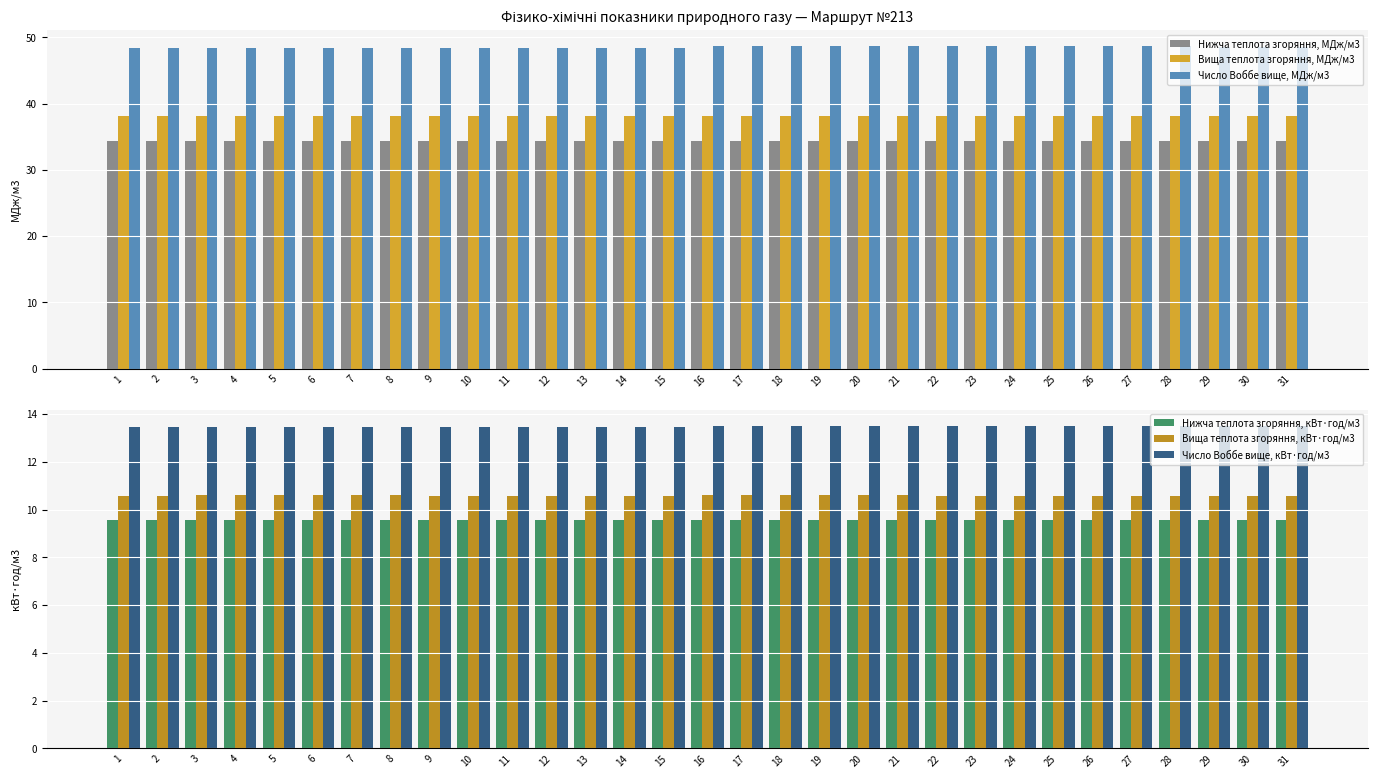

Reading left to right, transcribe all the data shown in this chart.

Нижча теплота згоряння, МДж/м3: 1=34.4	2=34.4	3=34.4	4=34.4	5=34.4	6=34.4	7=34.4	8=34.4	9=34.4	10=34.4	11=34.4	12=34.4	13=34.4	14=34.4	15=34.4	16=34.4	17=34.4	18=34.4	19=34.4	20=34.4	21=34.4	22=34.4	23=34.4	24=34.4	25=34.4	26=34.4	27=34.4	28=34.4	29=34.4	30=34.4	31=34.4
Вища теплота згоряння, МДж/м3: 1=38.1	2=38.1	3=38.1	4=38.1	5=38.1	6=38.1	7=38.1	8=38.1	9=38.1	10=38.1	11=38.1	12=38.1	13=38.1	14=38.1	15=38.1	16=38.1	17=38.1	18=38.1	19=38.1	20=38.1	21=38.1	22=38.1	23=38.1	24=38.1	25=38.1	26=38.1	27=38.1	28=38.1	29=38.1	30=38.1	31=38.1
Число Воббе вище, МДж/м3: 1=48.4	2=48.4	3=48.4	4=48.4	5=48.4	6=48.4	7=48.4	8=48.4	9=48.4	10=48.4	11=48.4	12=48.4	13=48.4	14=48.4	15=48.4	16=48.6	17=48.6	18=48.6	19=48.6	20=48.6	21=48.6	22=48.7	23=48.7	24=48.7	25=48.7	26=48.7	27=48.7	28=48.7	29=48.6	30=48.6	31=48.6
Нижча теплота згоряння, кВт·год/м3: 1=9.6	2=9.6	3=9.6	4=9.6	5=9.6	6=9.6	7=9.6	8=9.6	9=9.6	10=9.6	11=9.6	12=9.6	13=9.6	14=9.6	15=9.6	16=9.6	17=9.6	18=9.6	19=9.6	20=9.6	21=9.6	22=9.6	23=9.6	24=9.6	25=9.6	26=9.6	27=9.6	28=9.6	29=9.6	30=9.6	31=9.6
Вища теплота згоряння, кВт·год/м3: 1=10.6	2=10.6	3=10.6	4=10.6	5=10.6	6=10.6	7=10.6	8=10.6	9=10.6	10=10.6	11=10.6	12=10.6	13=10.6	14=10.6	15=10.6	16=10.6	17=10.6	18=10.6	19=10.6	20=10.6	21=10.6	22=10.6	23=10.6	24=10.6	25=10.6	26=10.6	27=10.6	28=10.6	29=10.6	30=10.6	31=10.6
Число Воббе вище, кВт·год/м3: 1=13.5	2=13.5	3=13.5	4=13.5	5=13.5	6=13.5	7=13.5	8=13.5	9=13.5	10=13.5	11=13.5	12=13.5	13=13.5	14=13.5	15=13.5	16=13.5	17=13.5	18=13.5	19=13.5	20=13.5	21=13.5	22=13.5	23=13.5	24=13.5	25=13.5	26=13.5	27=13.5	28=13.5	29=13.5	30=13.5	31=13.5